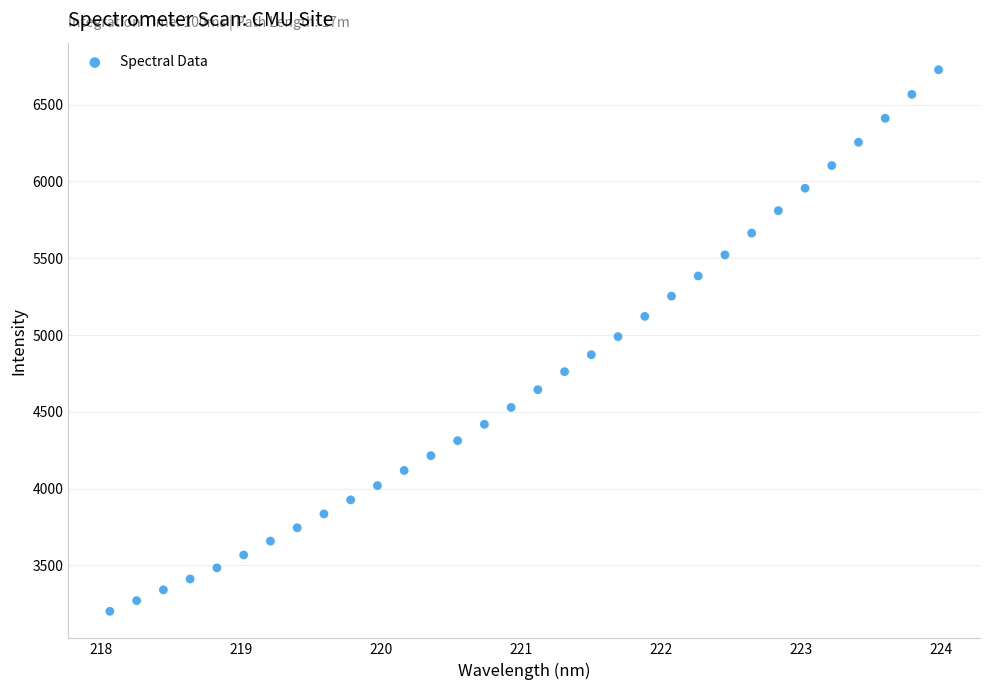

What is the range of X values (max minus min)?

5.9